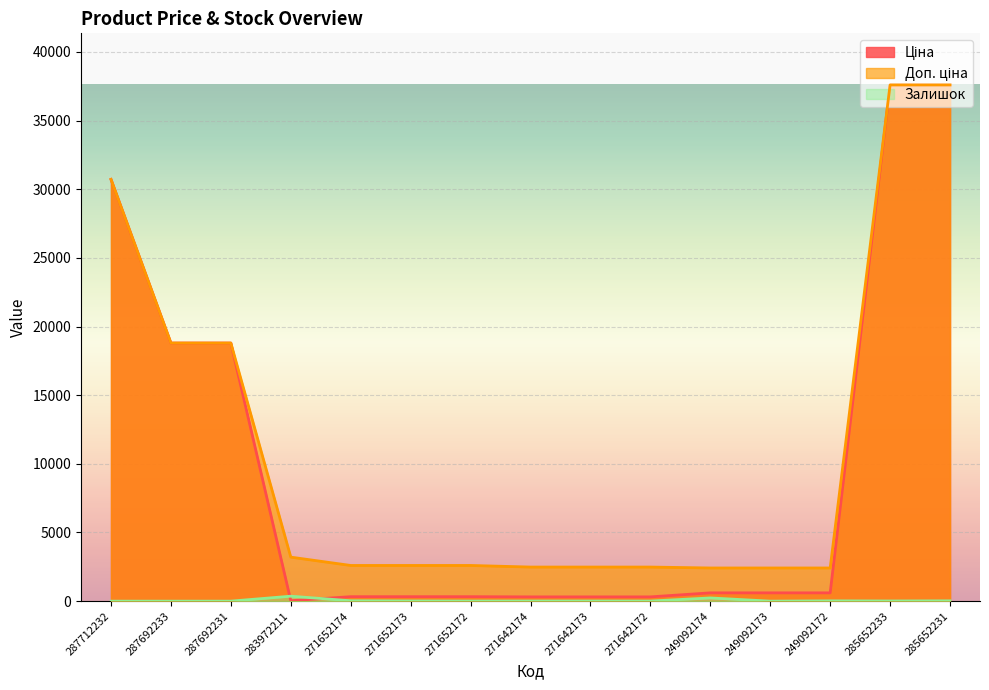

Rank the series at 287692233 from highest to lowest value.

Ціна, Доп. ціна, Залишок